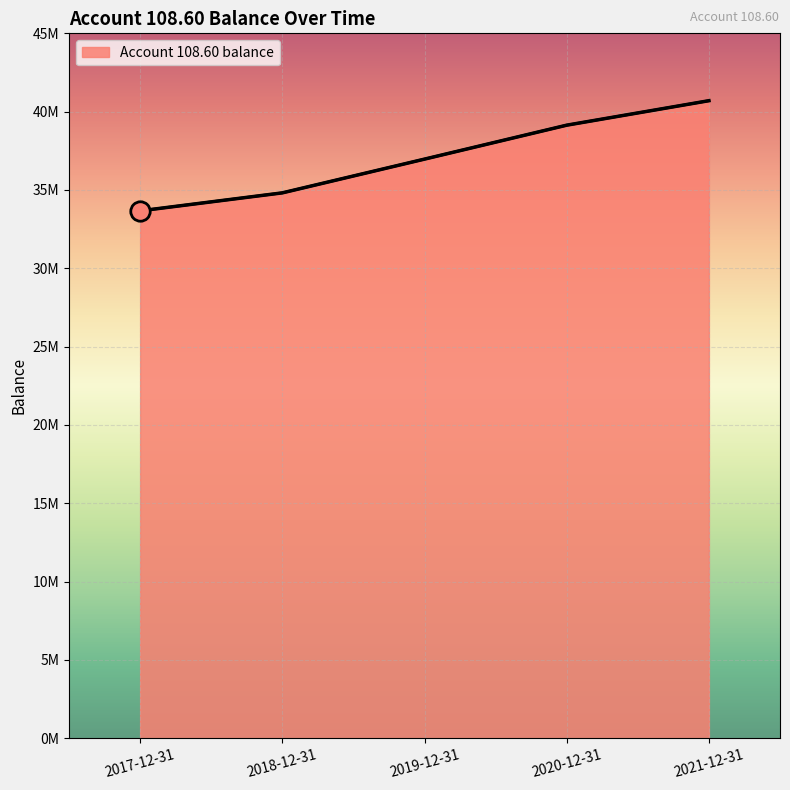

Does the chart have visible grid lines?

Yes